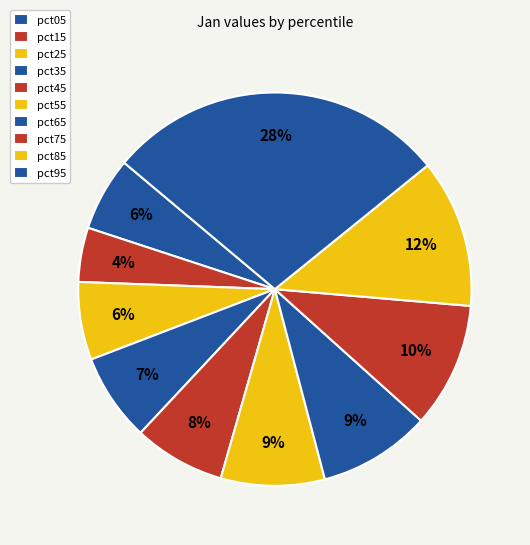

Count the number of slices in the pie.

10